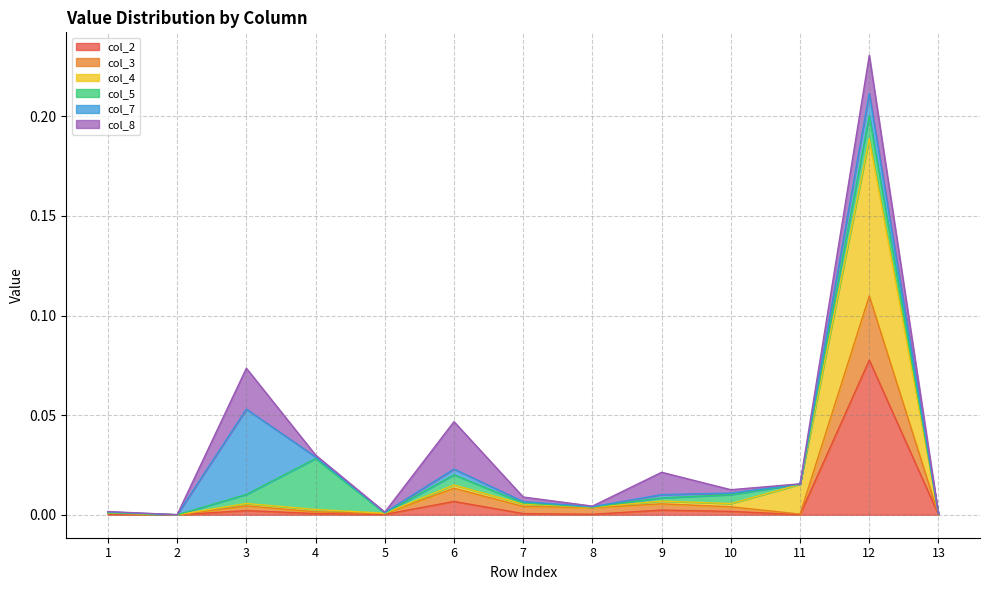

Does the chart display data point markers on the line(s)?

No